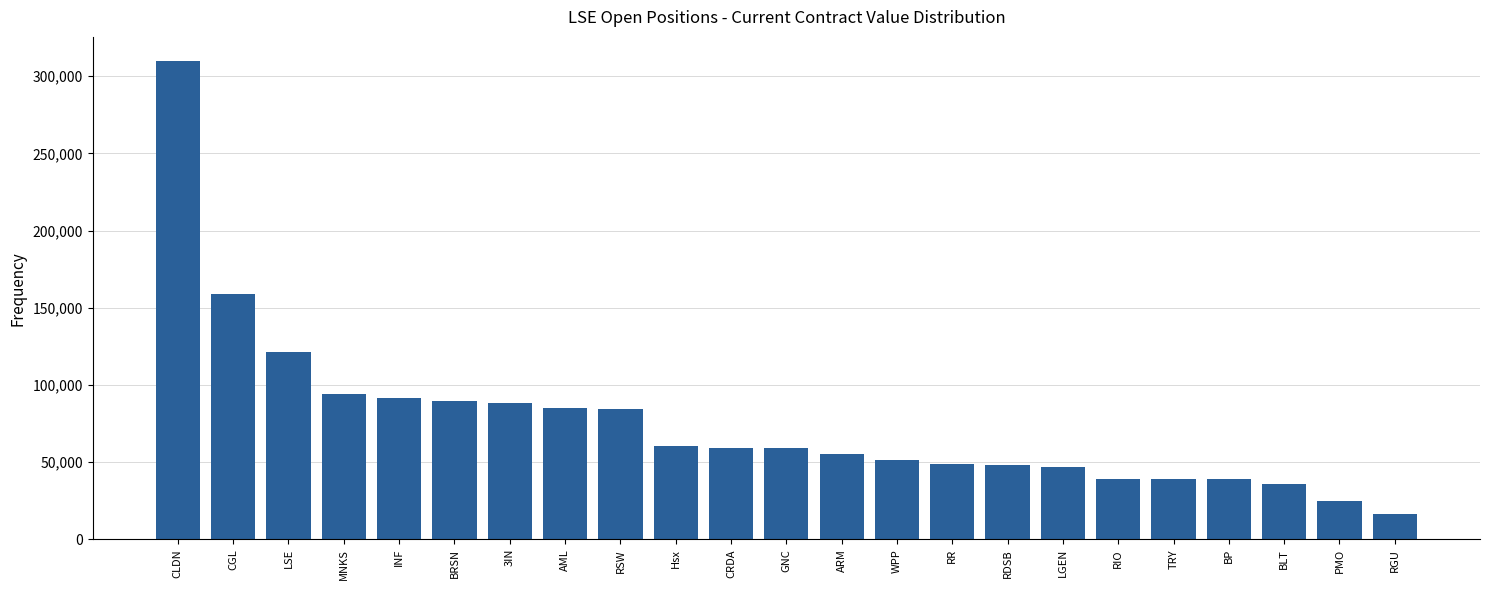

True or false: the data shows 39212.1 at TRY.

True